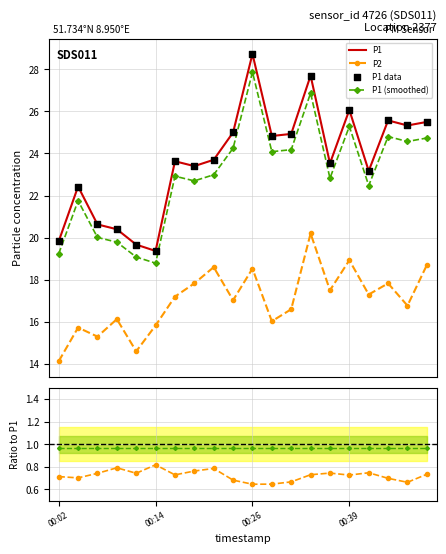

At how many categories does at least one series exceed 17?

20